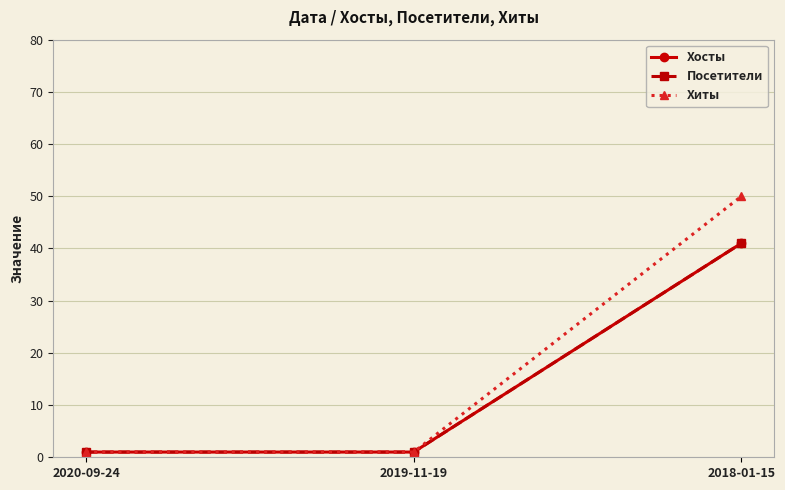

Reading left to right, list all the values displayed in this chart.

Хосты: 1	1	41
Посетители: 1	1	41
Хиты: 1	1	50